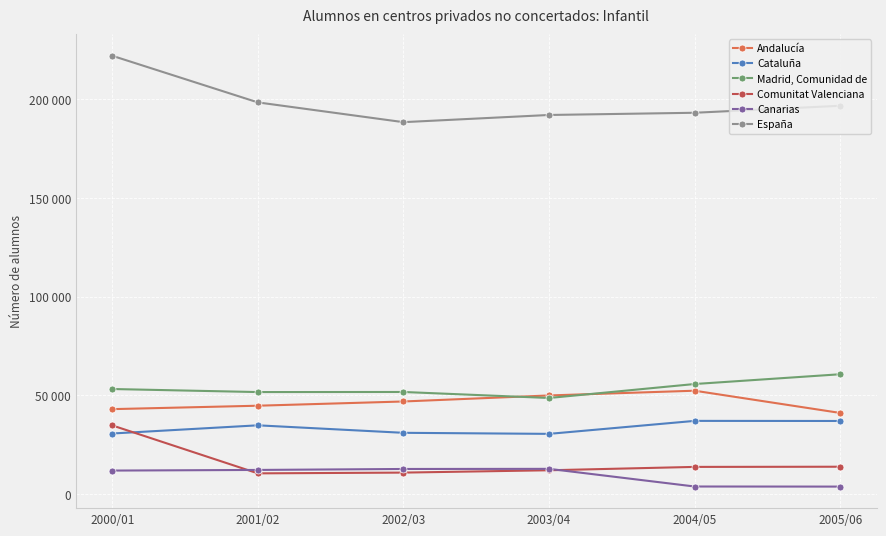

What is the value of the España point at the 5th from the left?

193065